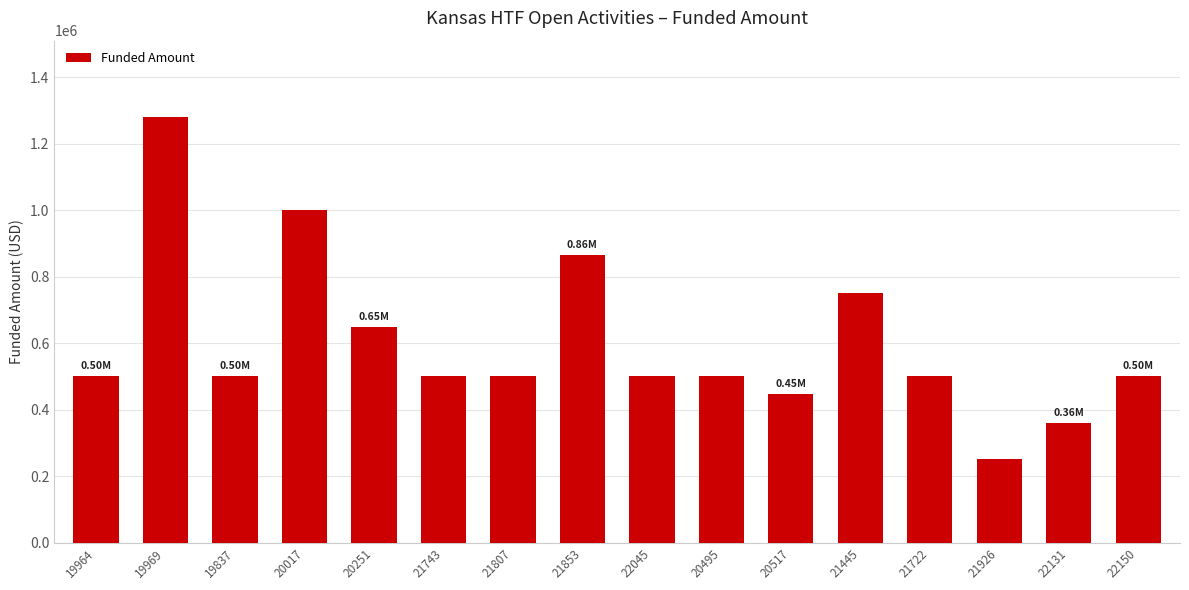

What is the ratio of the value at 19969 to the value at 20517?

2.9